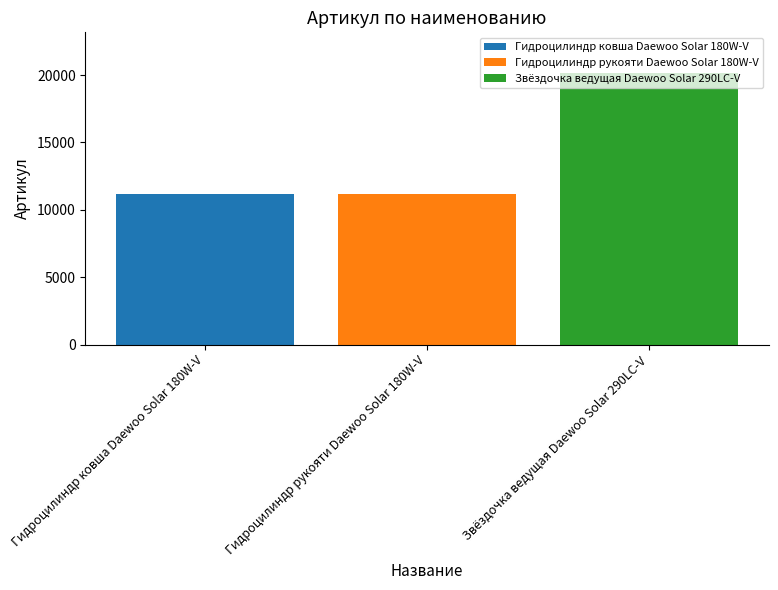

What is the minimum value for Звёздочка ведущая Daewoo Solar 290LC-V?

20150